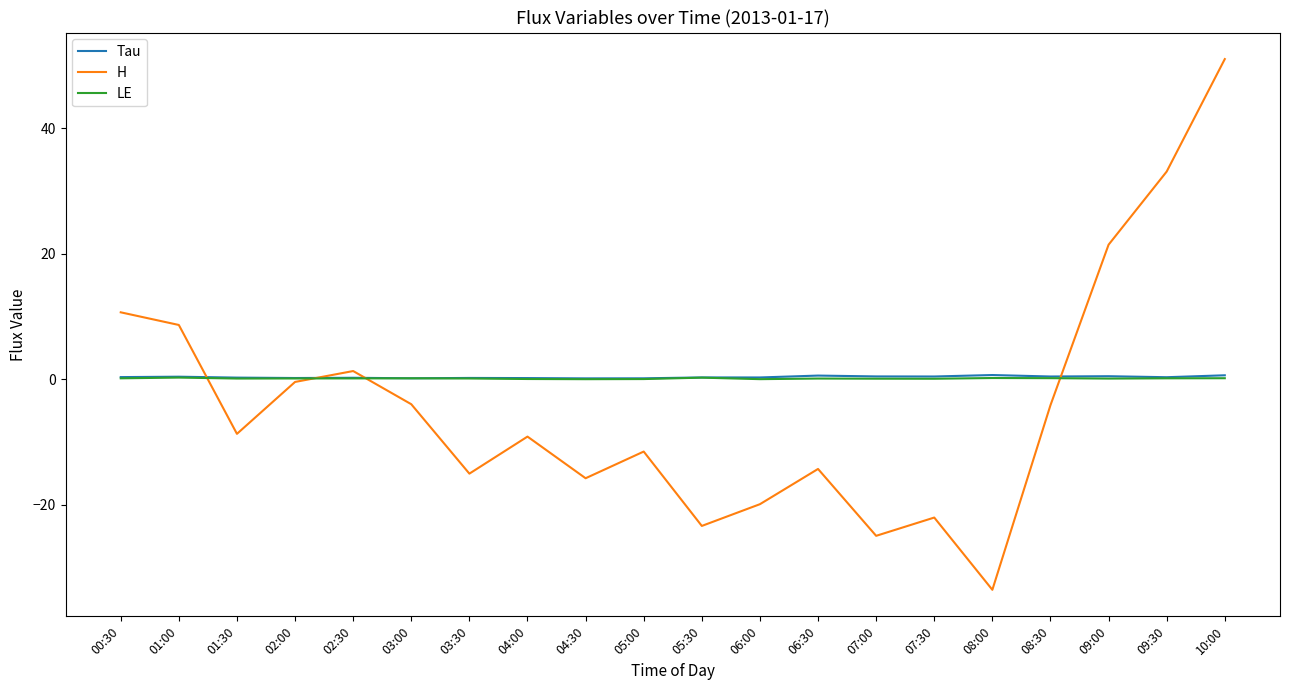

How many positive values does the H series have?

6